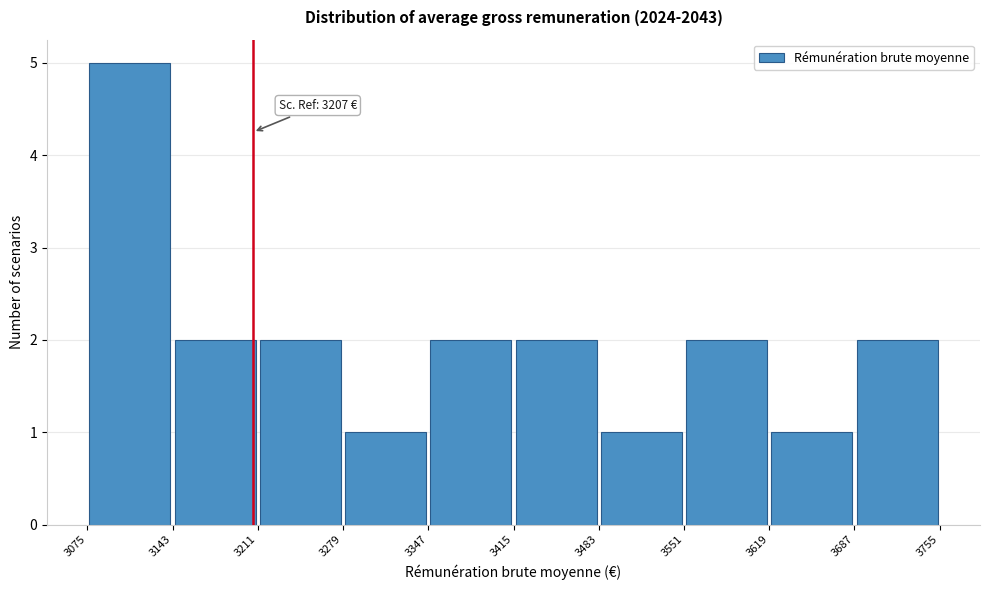

Over which range of the x-axis is the bar tallest?

3075 to 3143